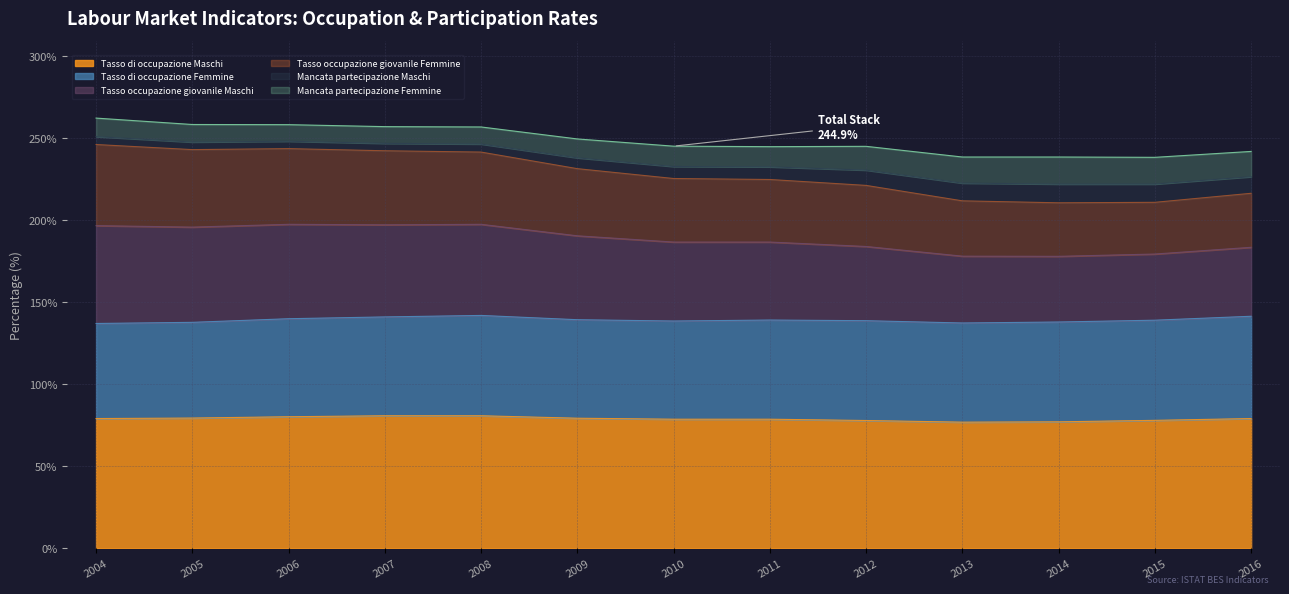

Which series has the largest range (max minus min)?

Tasso occupazione giovanile Maschi